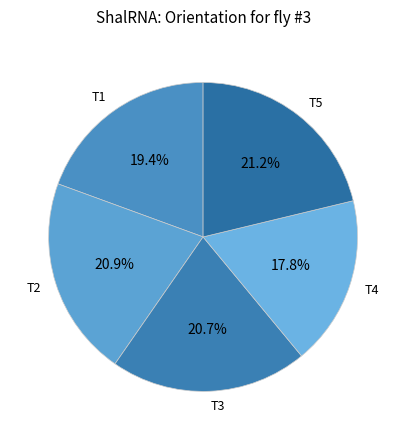

What is the ratio of the value at T2 to the value at T4?

1.2